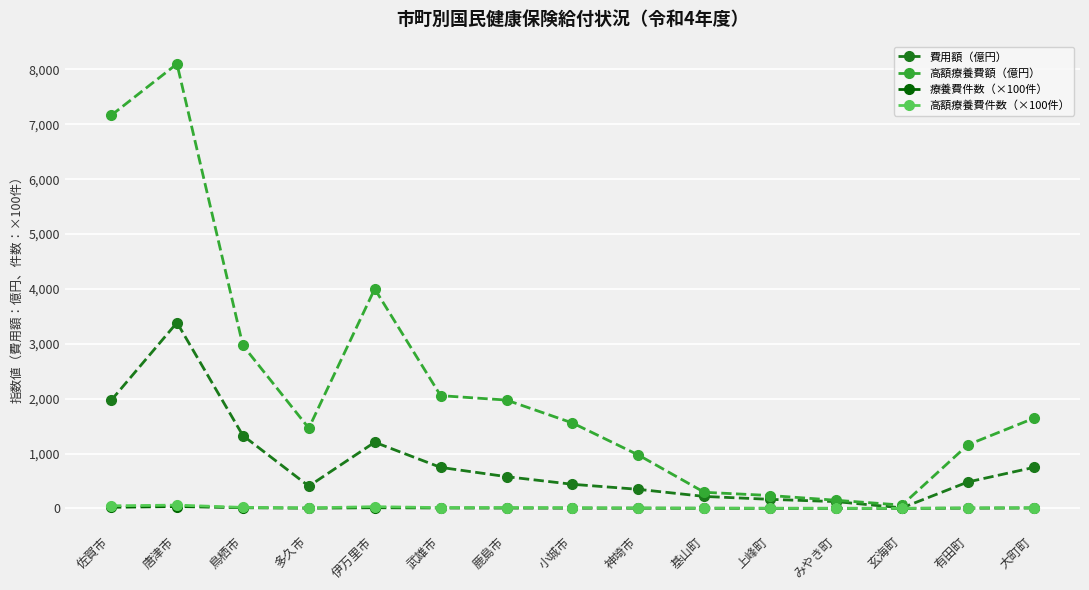

What is the maximum value shown in the chart?

8102.0